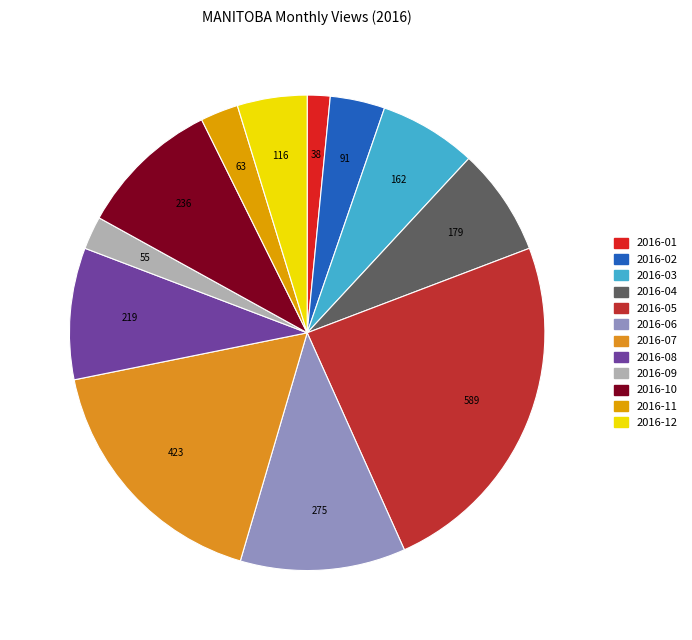

Count the number of slices in the pie.

12